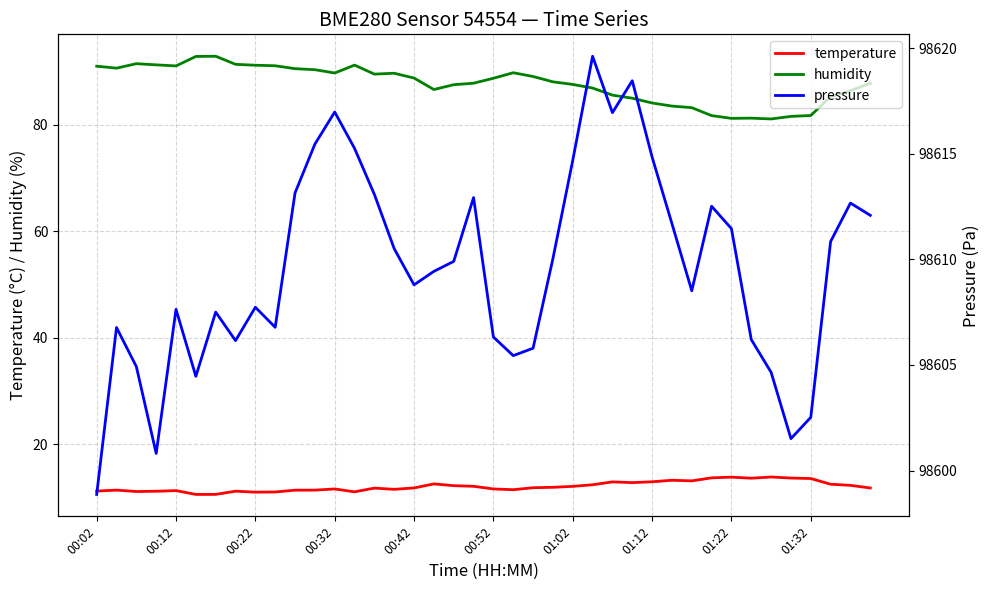

True or false: humidity and temperature cross at least once.

False